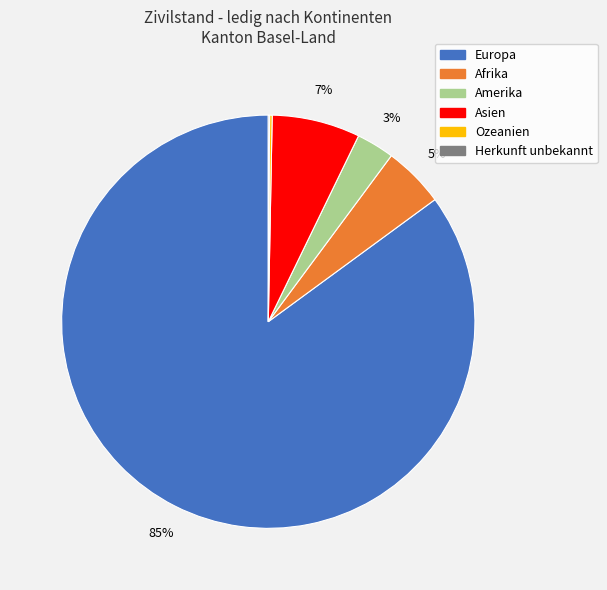

To the nearest percent, what is the difference between the Europa and Afrika slice percentages?

80%